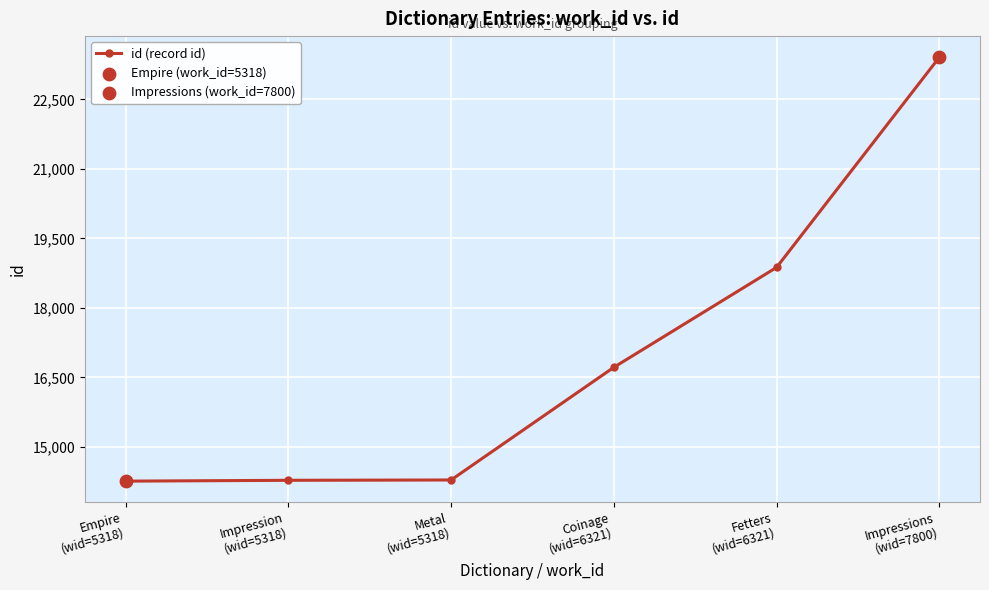

What is the change in value from Metal
(wid=5318) to Impressions
(wid=7800)?

+9117